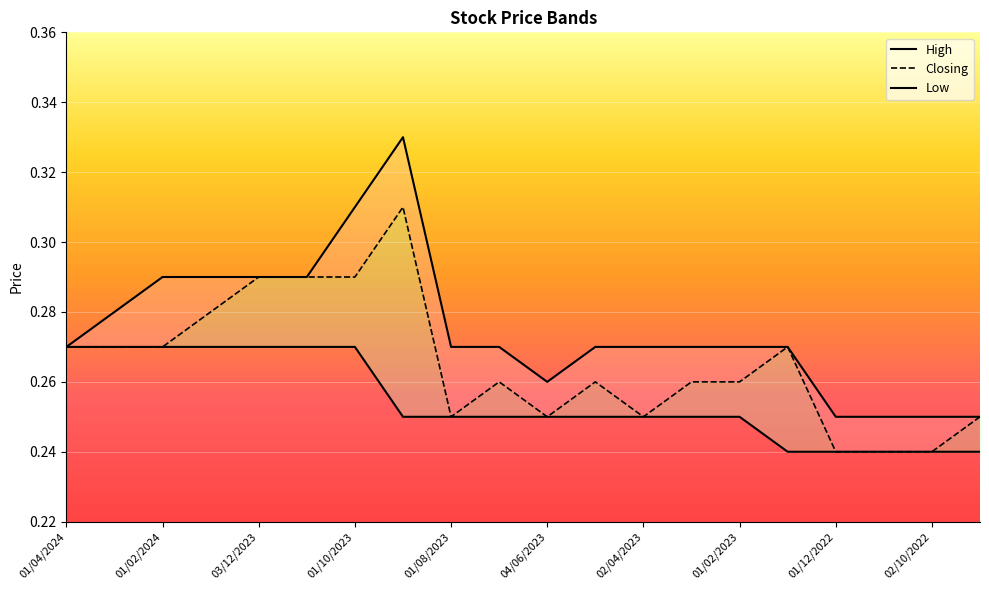

Between 13 and 01/08/2023, which is larger?

01/08/2023